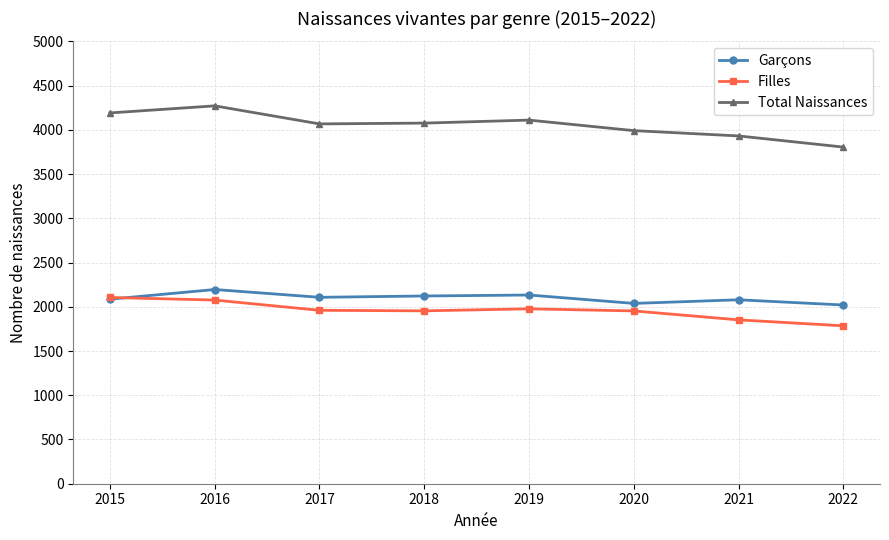

What is the difference between the Filles values at 2016 and 2018?

122